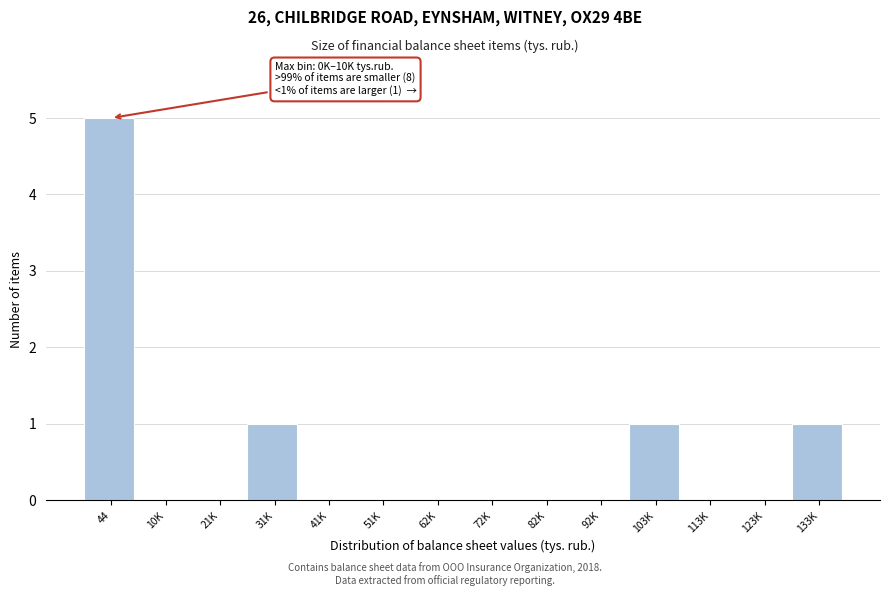

Reading left to right, list all the values displayed in this chart.

44=5	10K=0	21K=0	31K=1	41K=0	51K=0	62K=0	72K=0	82K=0	92K=0	103K=1	113K=0	123K=0	133K=1